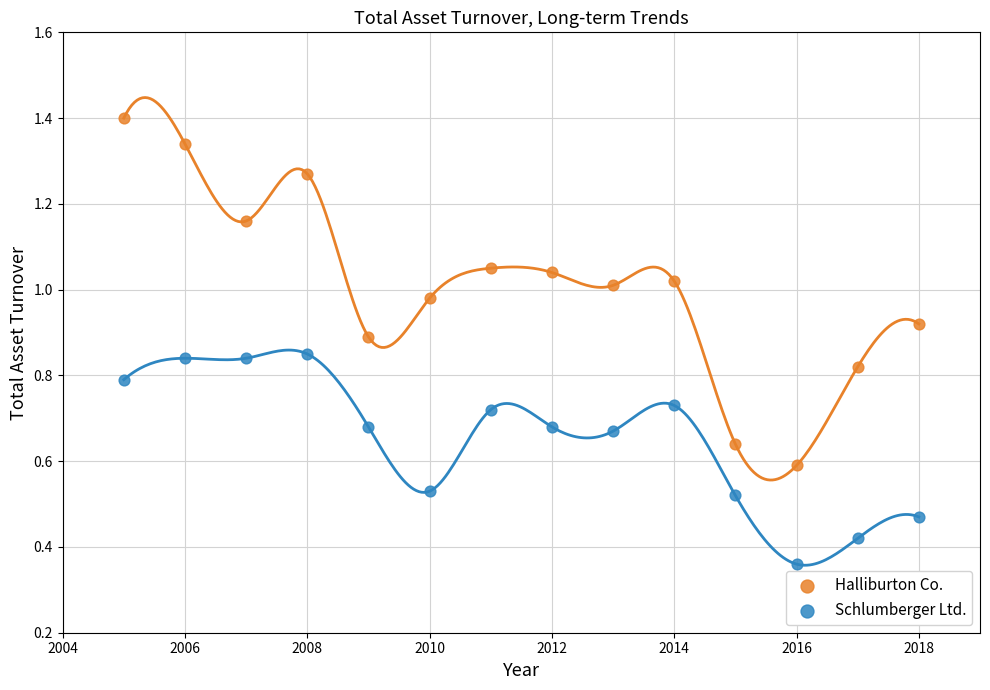

Which series contains the lowest Y value?

Schlumberger Ltd.